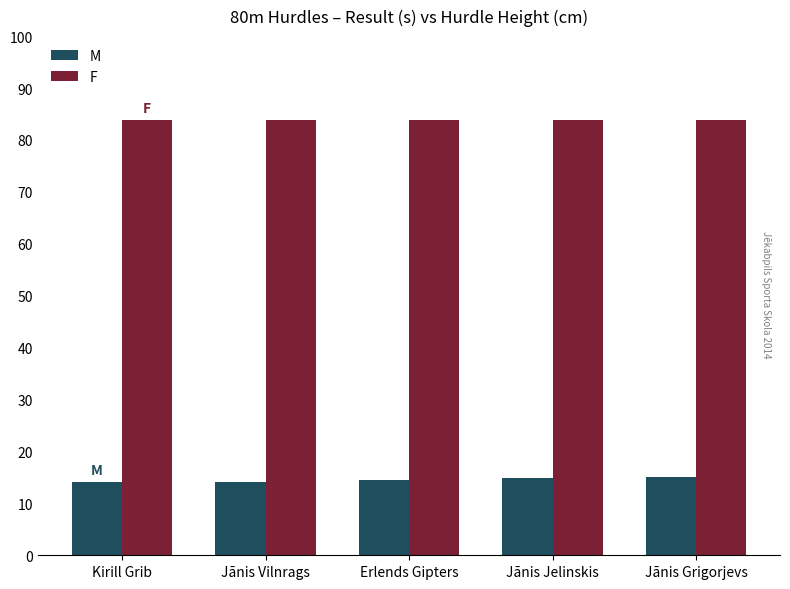

What position from the right is Jānis Jelinskis?

2